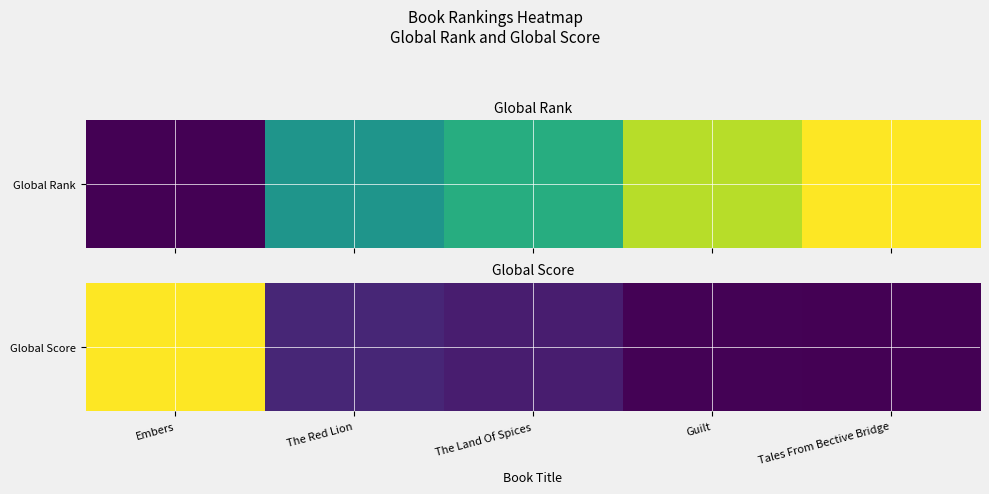

What is the change in value from The Red Lion to Tales From Bective Bridge?

-0.1